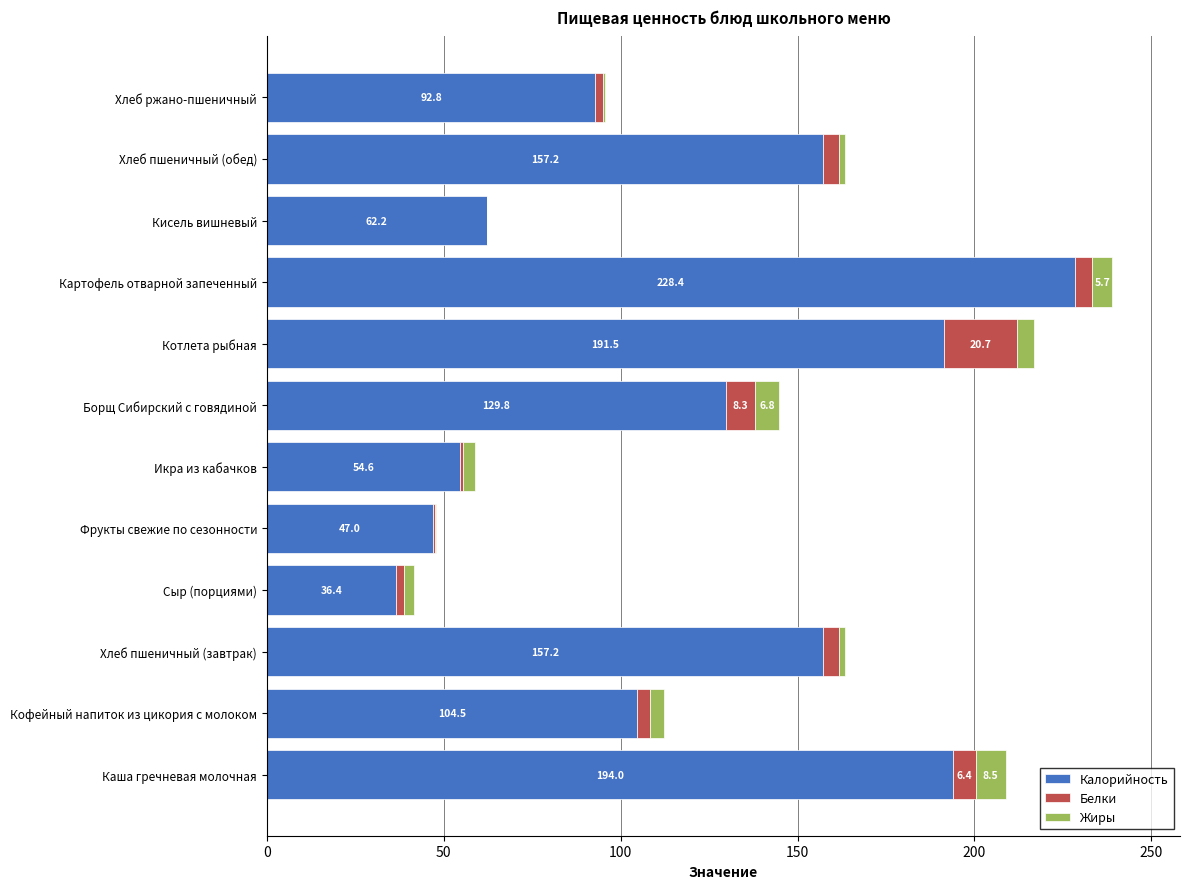

True or false: Калорийность has a value of 47.0 at Фрукты свежие по сезонности.

True